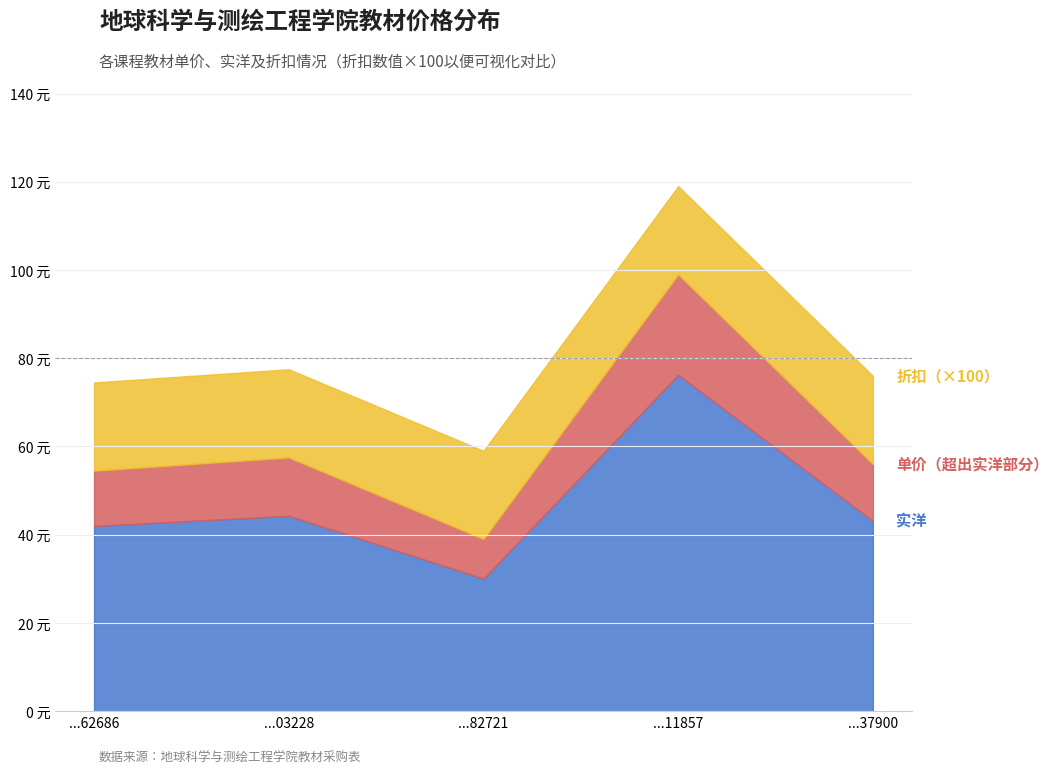

True or false: 实洋 and 折扣 intersect in this chart.

False